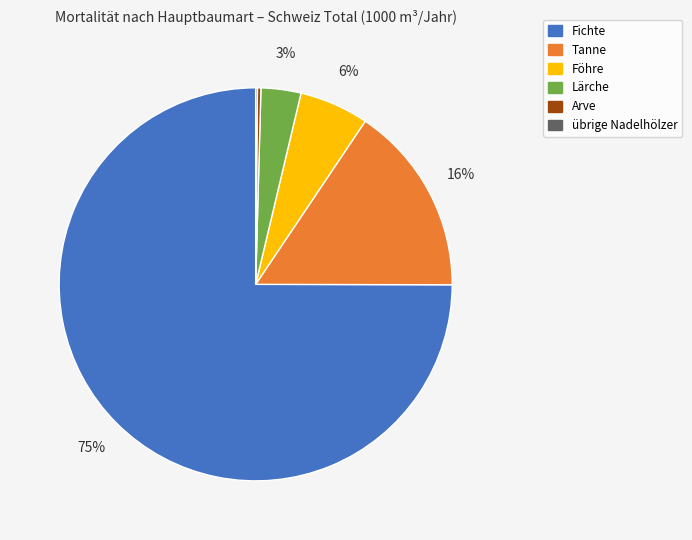

The Föhre slice represents 6% of the pie. True or false?

True